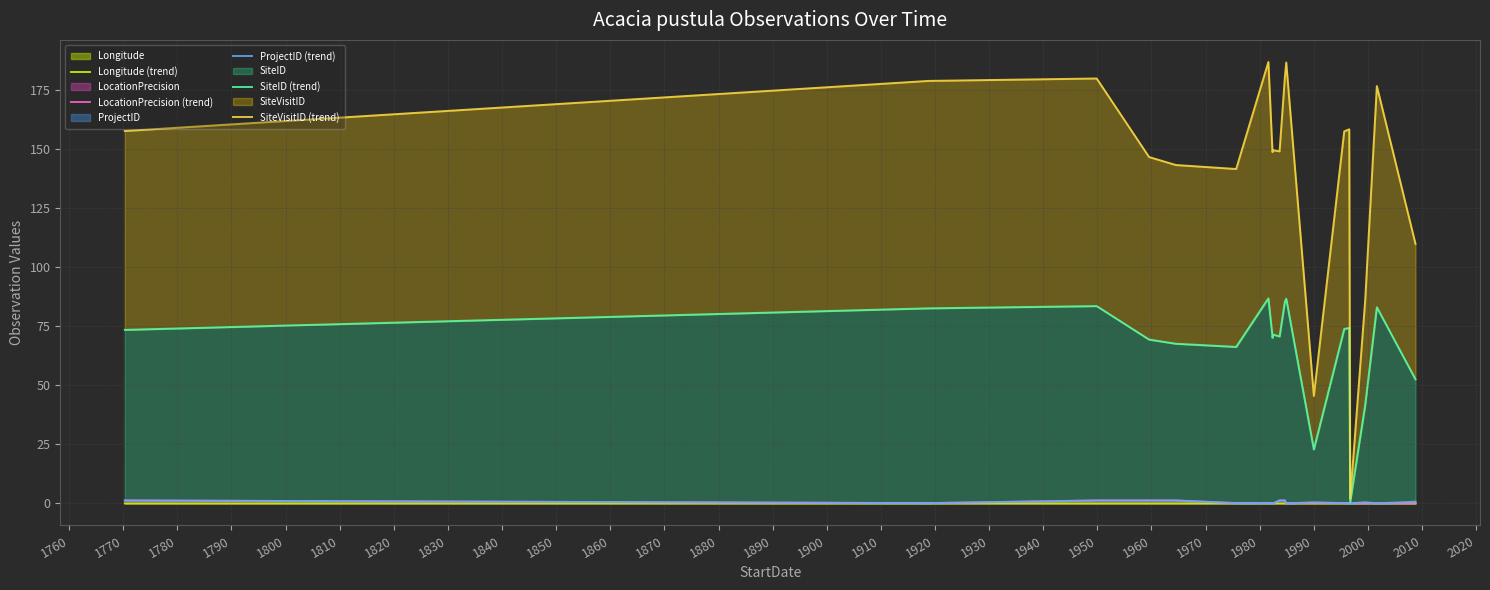

The value of SiteVisitID (trend) at 1750 is 258.1. True or false?

False